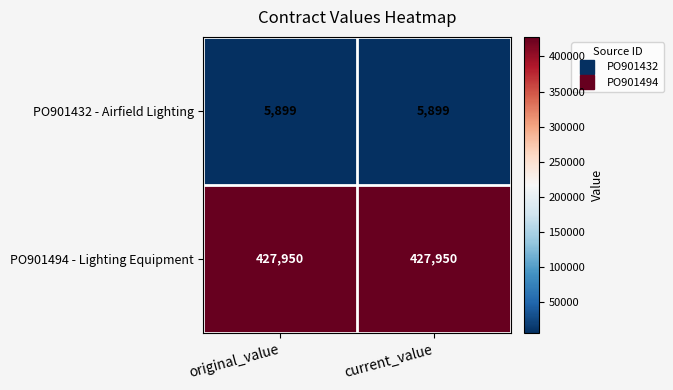

Rank the series at current_value from lowest to highest value.

PO901432 - Airfield Lighting, PO901494 - Lighting Equipment